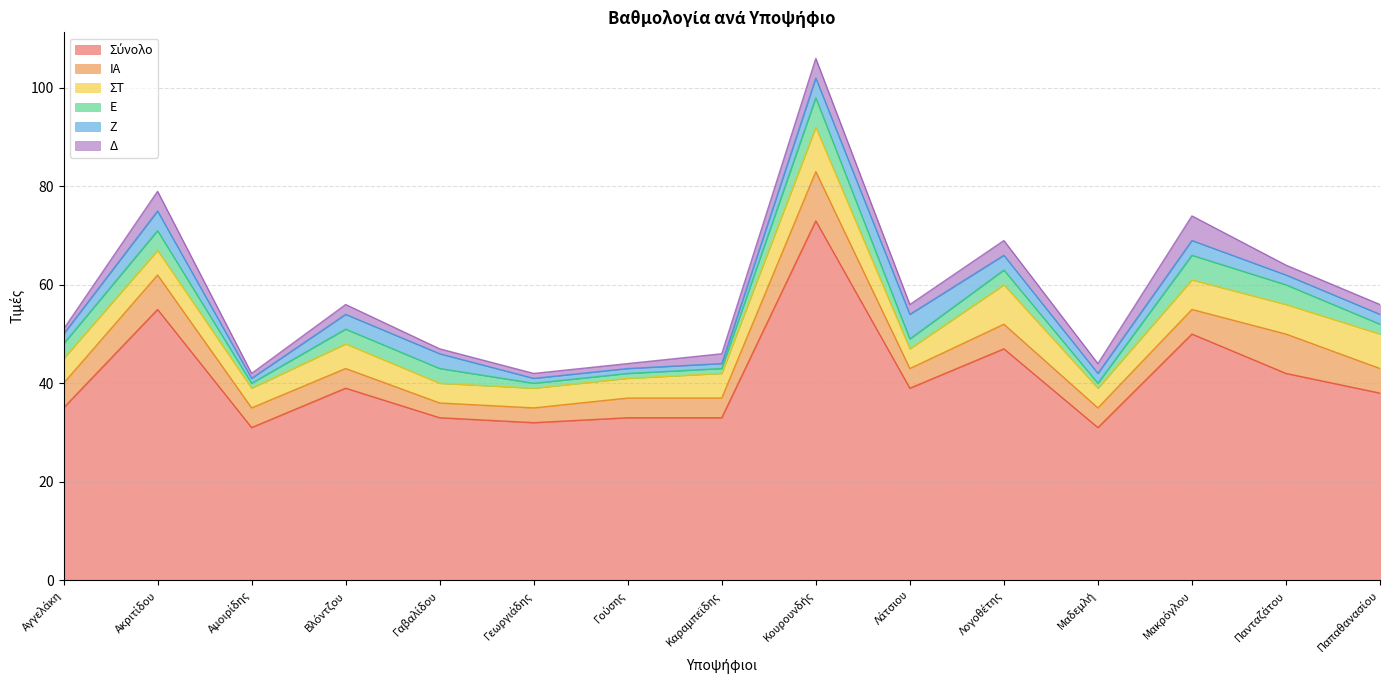

Which series has the largest total across all categories?

Σύνολο